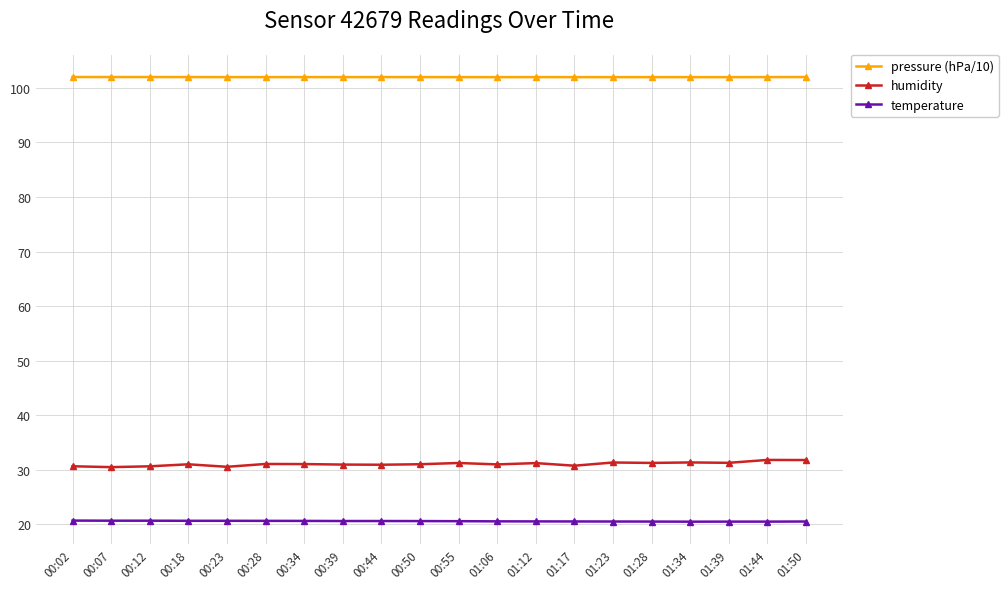

What is the sum of the humidity values at 01:06 and 01:34?

62.3